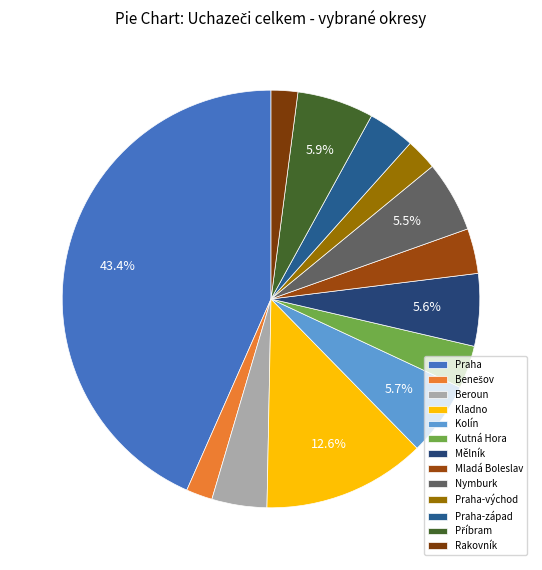

Is it true that Kolín is 1% of the pie?

False